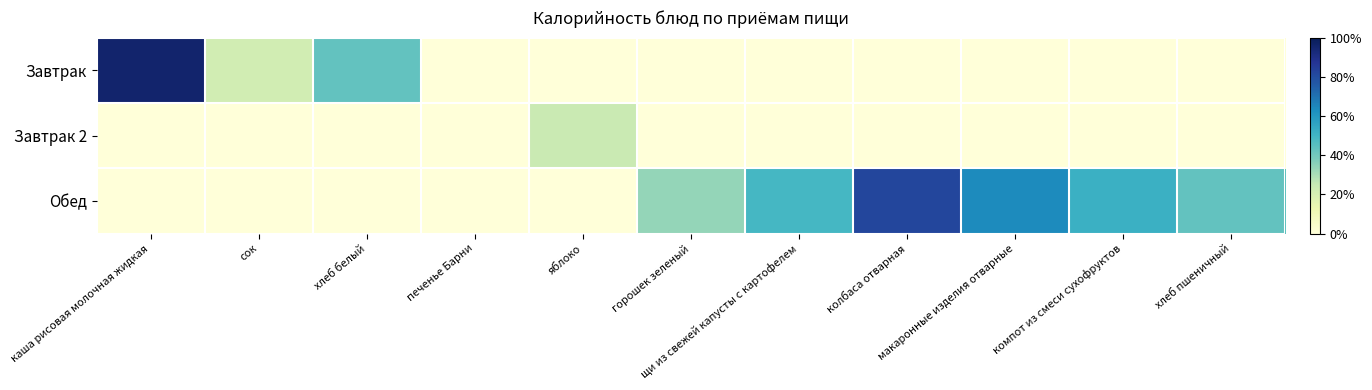

Which series has the largest total across all categories?

Обед